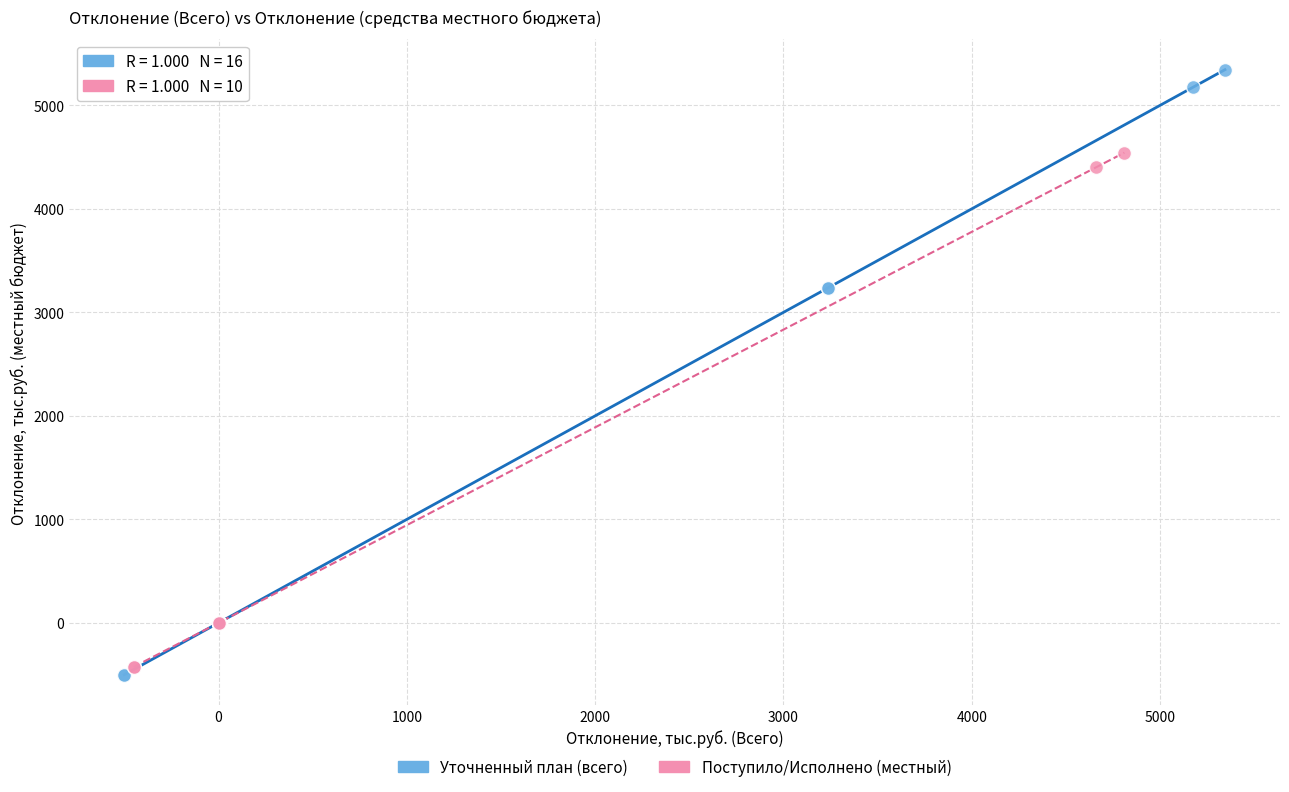

Which series has the largest Y range (max minus min)?

Уточненный план (всего)